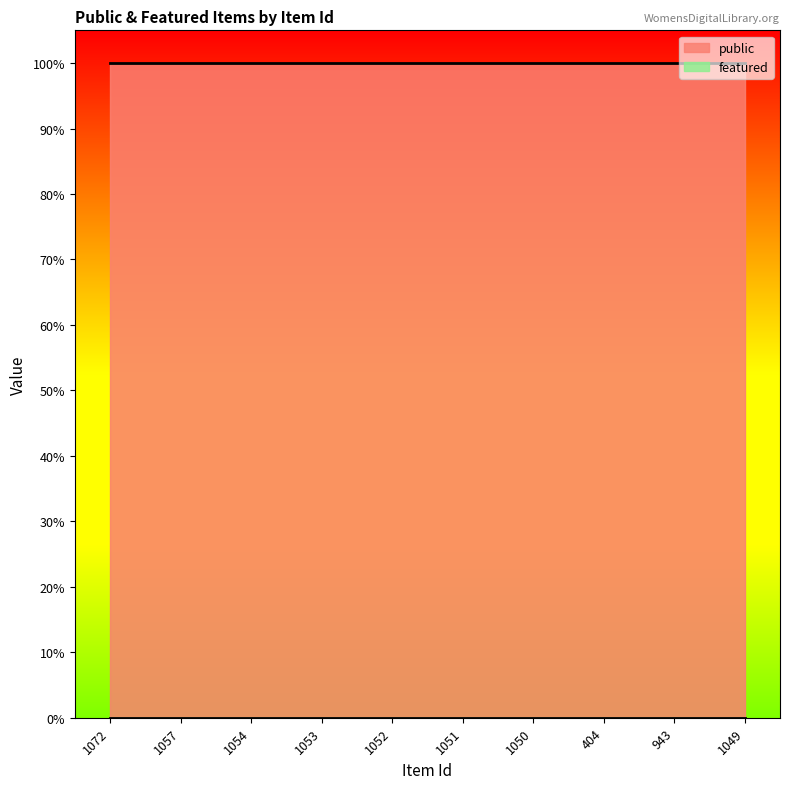

Reading left to right, extract all data points from this chart.

public: 1	1	1	1	1	1	1	1	1	1
featured: 0	0	0	0	0	0	0	0	0	0